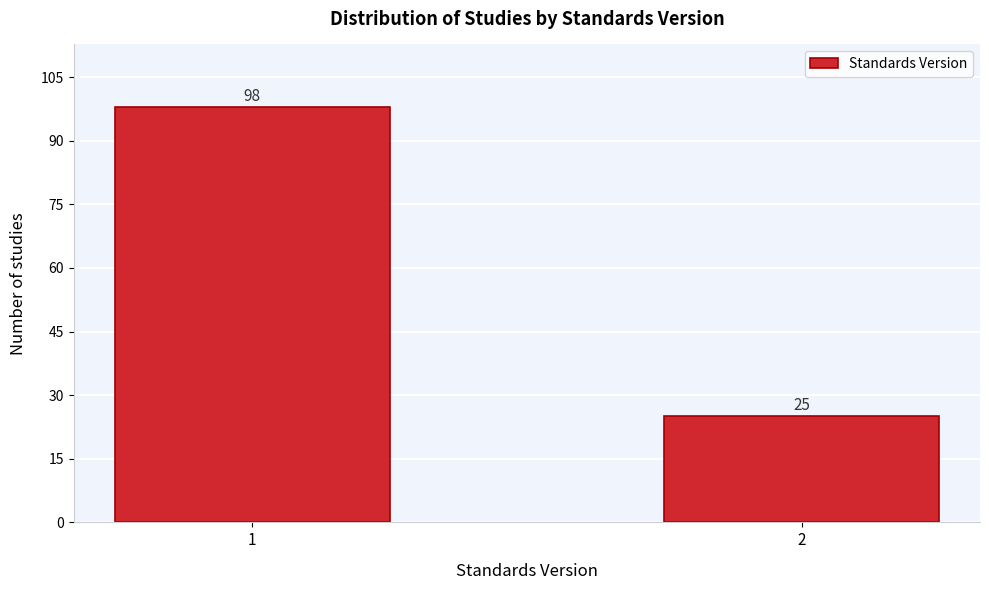

Reading left to right, list all the values displayed in this chart.

98	25